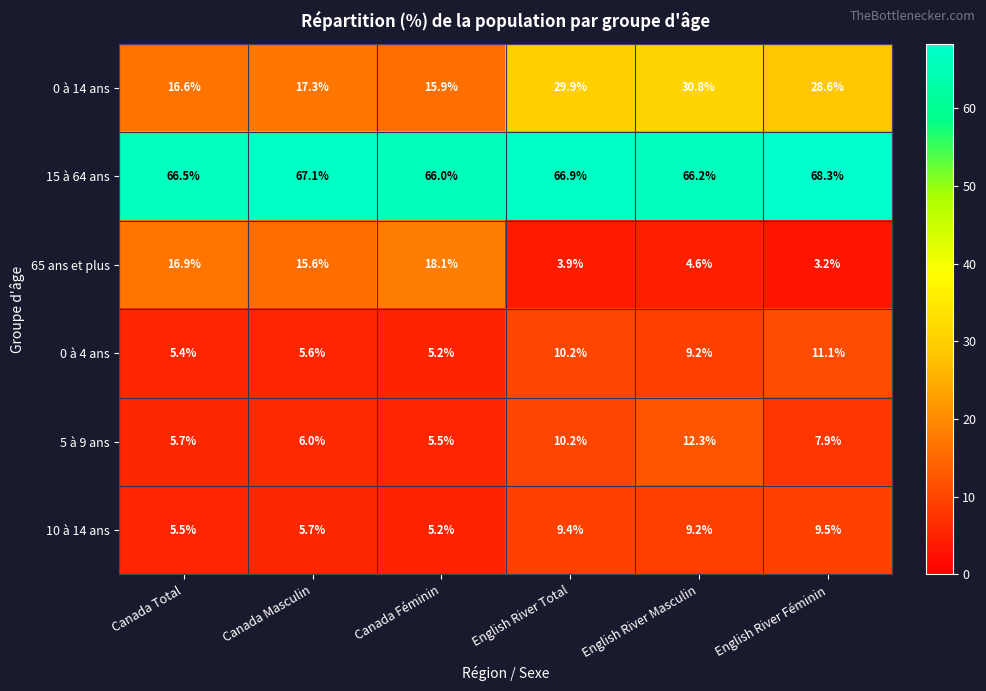

What is the difference between the highest and lowest values at Canada Total?

61.1